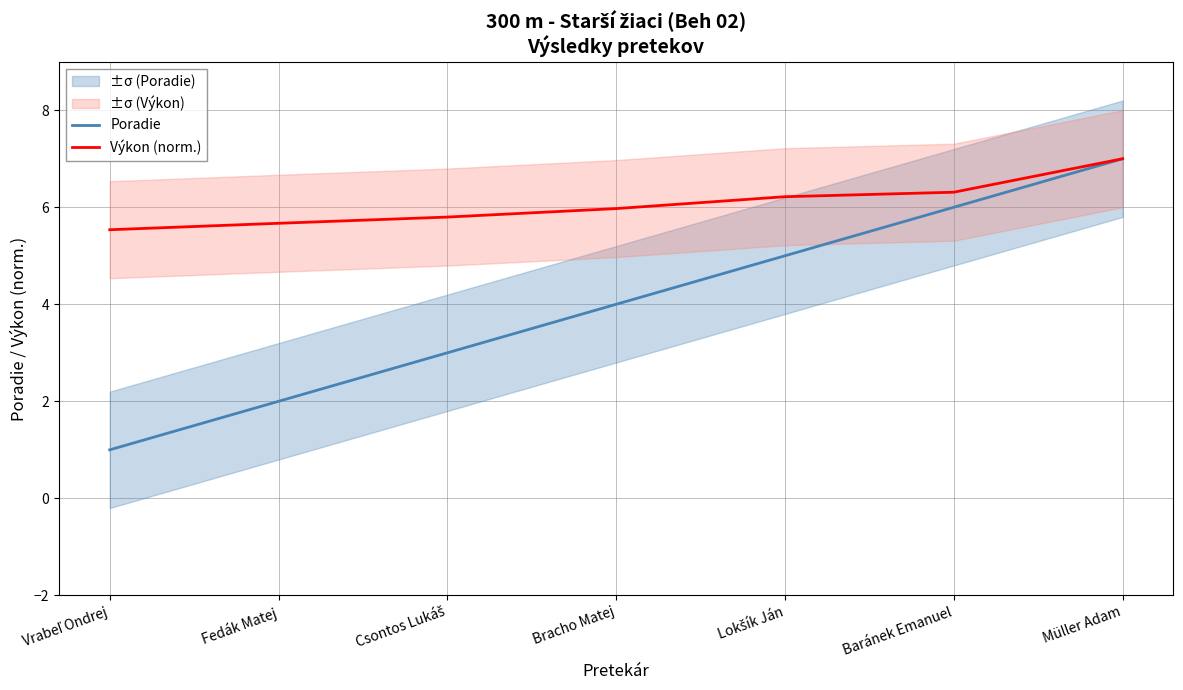

Is it true that Poradie equals 2.0 at Fedák Matej?

True